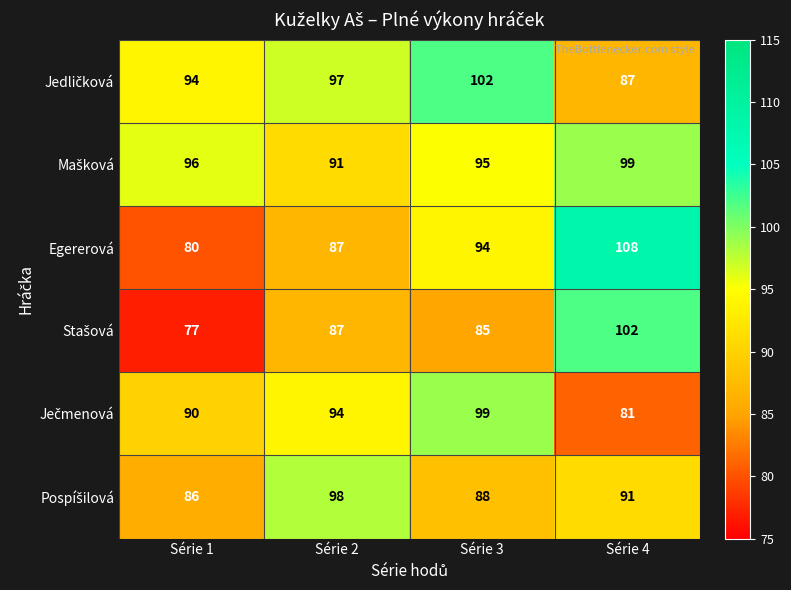

At which category is the sum across all series the highest?

Série 4